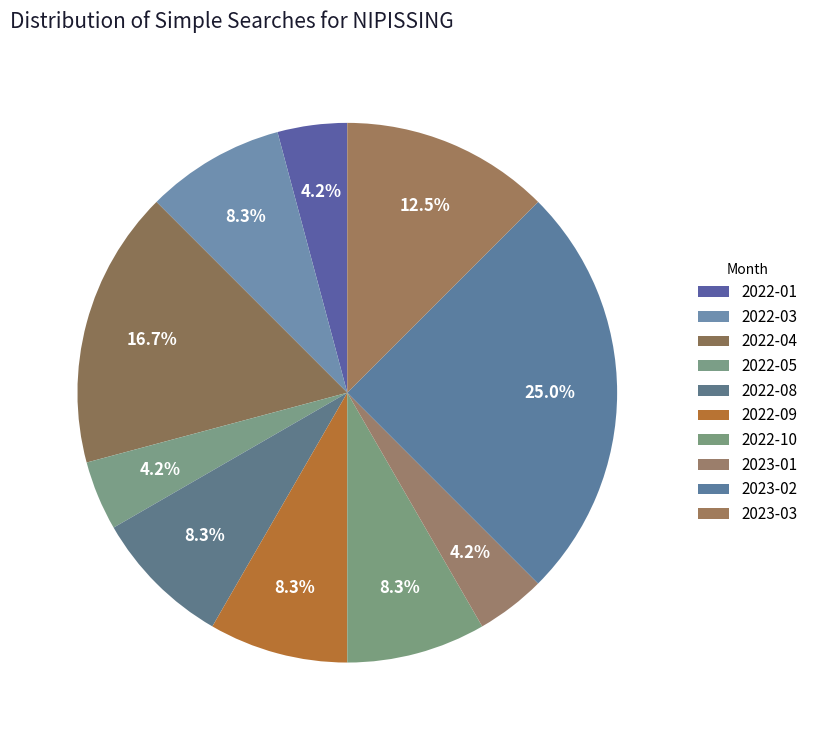

True or false: 2022-10 accounts for 17% of the total.

False